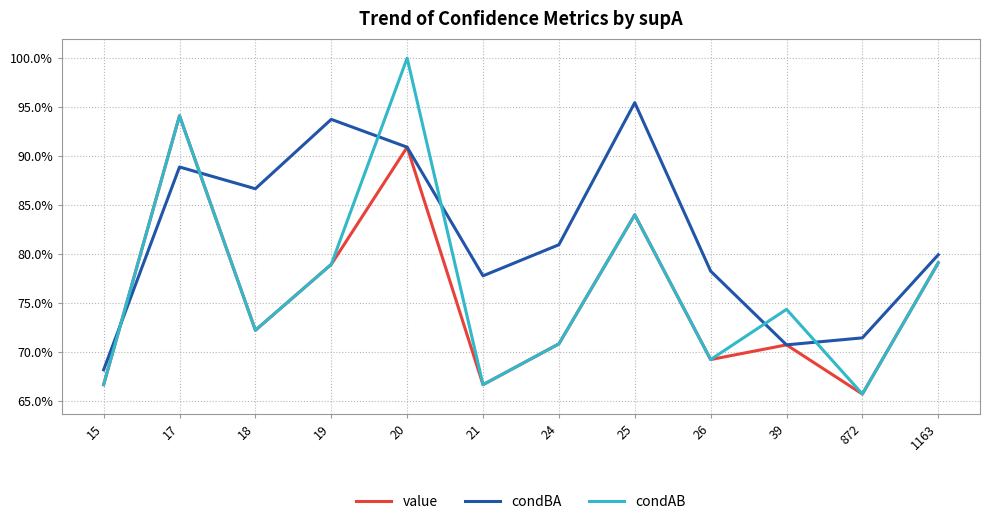

What are all the series names shown in the legend?

value, condBA, condAB